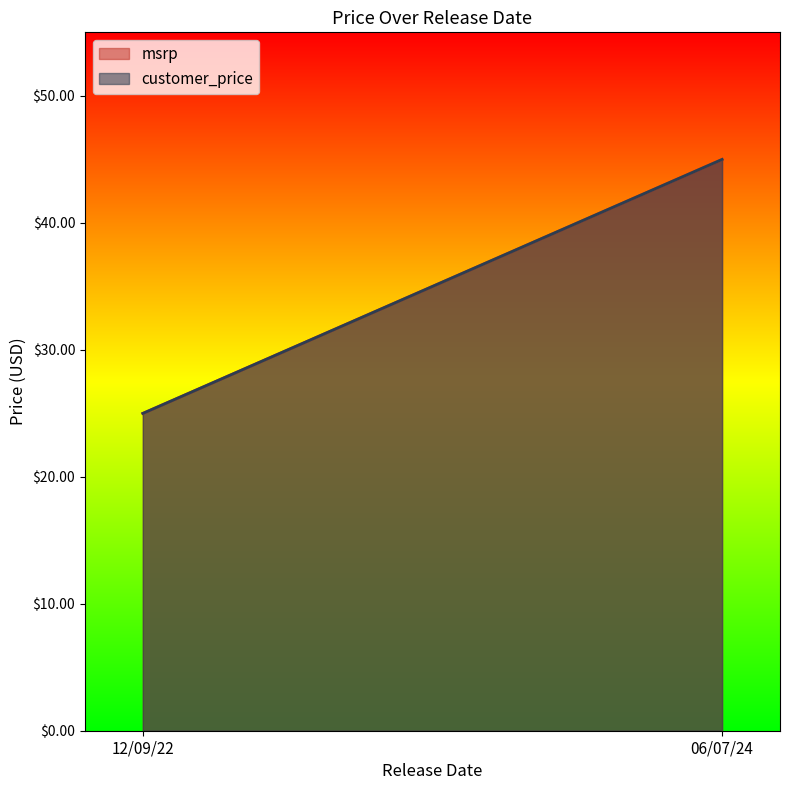

What is the average value of the msrp series?

35.0